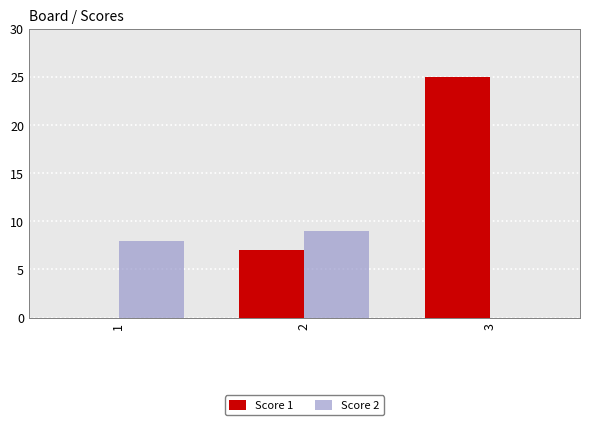

Reading left to right, what are all the values shown in this chart?

Score 1: 1=0	2=7	3=25
Score 2: 1=8	2=9	3=0